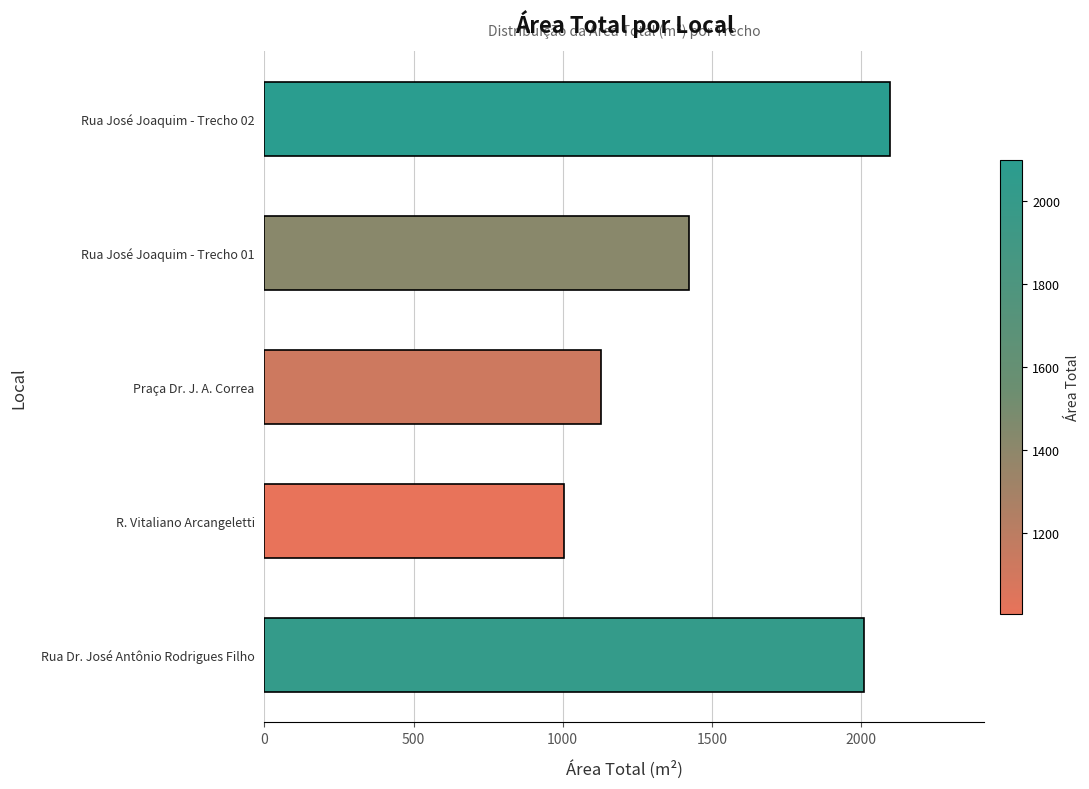

What value does the data have at Praça Dr. J. A. Correa?

1128.9